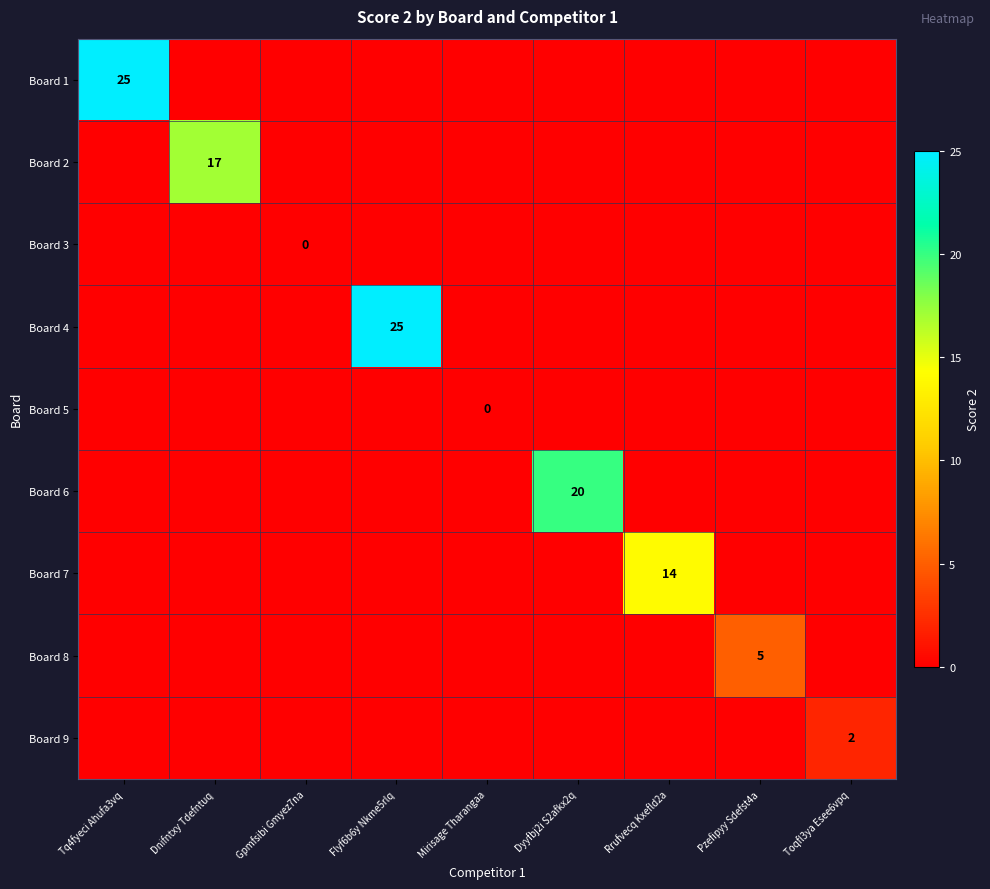

How many categories are shown in the chart?

9